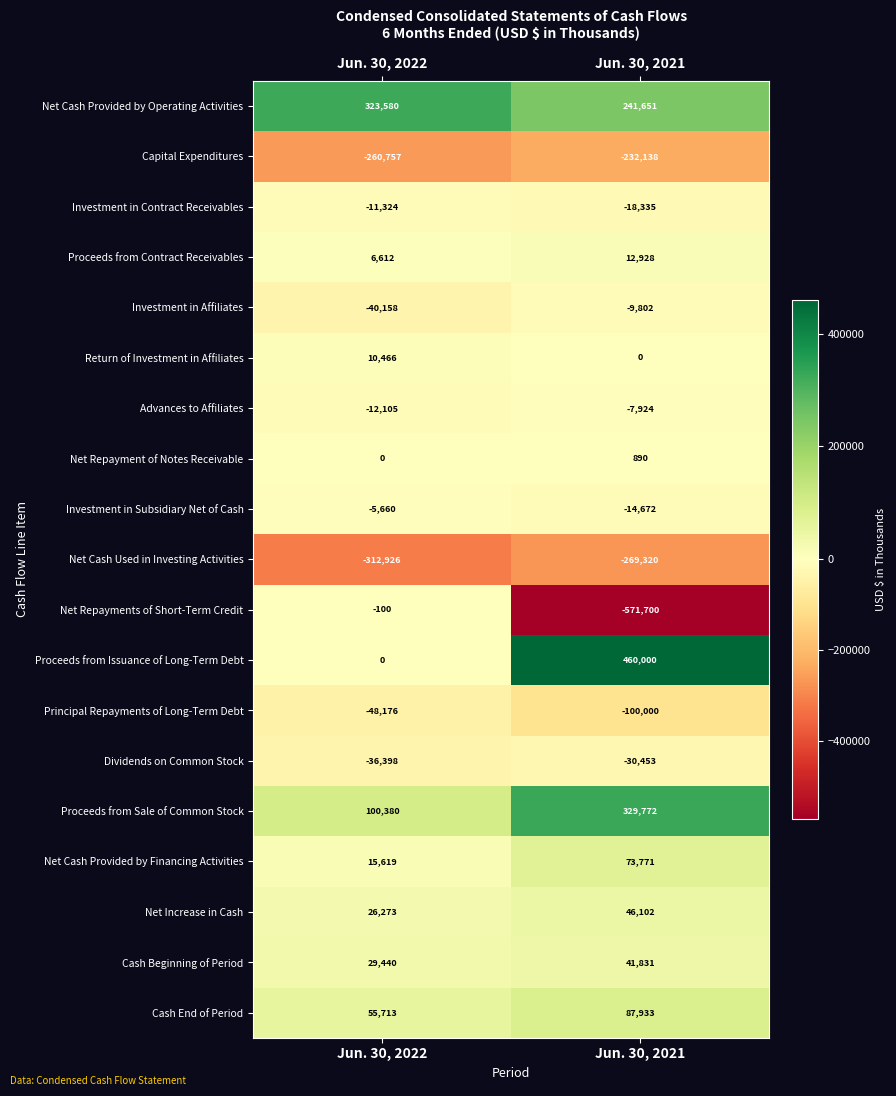

Which series changed the most between Jun. 30, 2022 and Jun. 30, 2021?

Net Repayments of Short-Term Credit